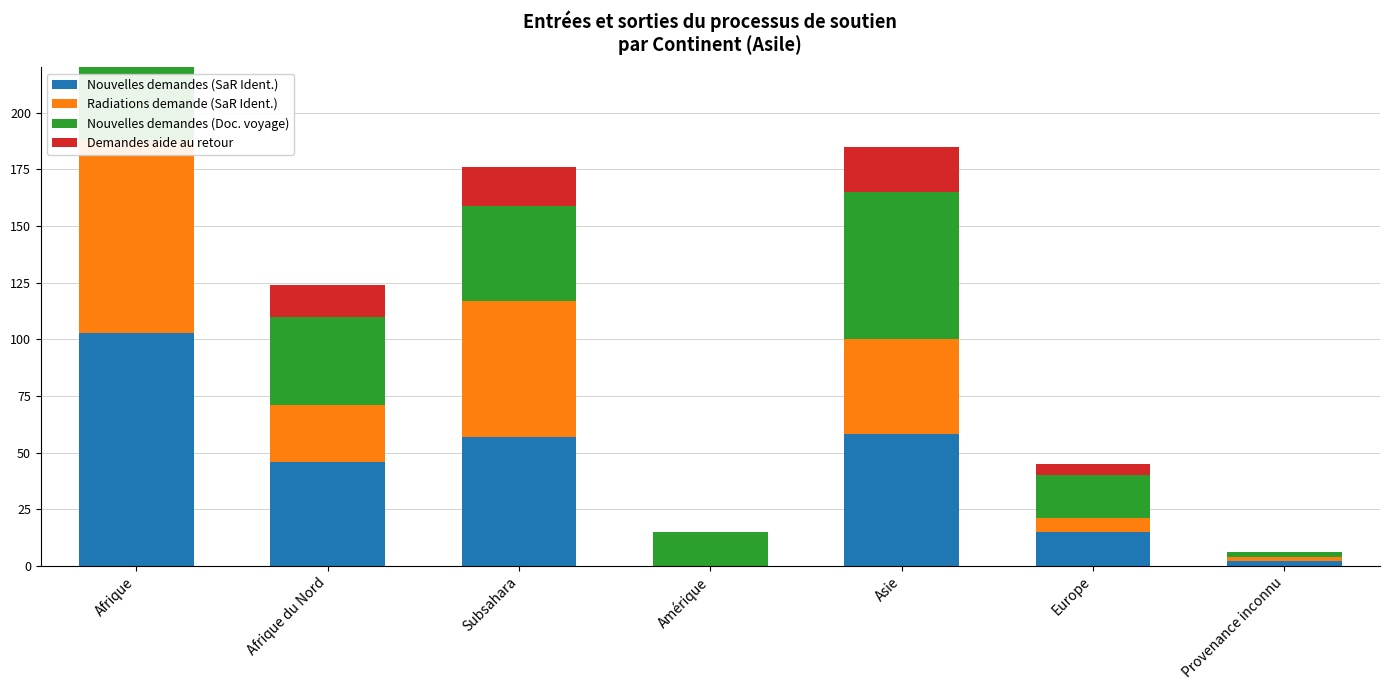

Where is Nouvelles demandes (SaR Ident.) nearest to the value 51?

Afrique du Nord